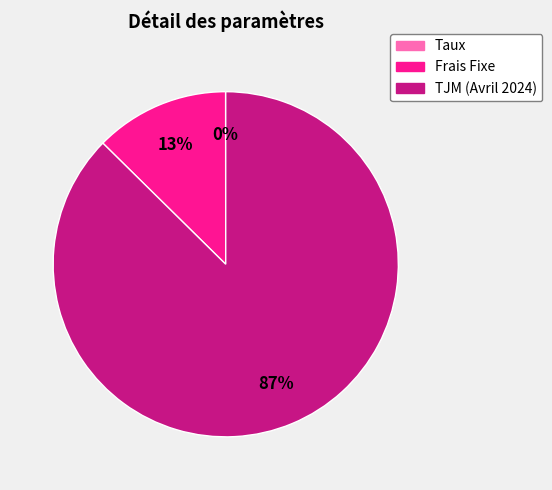

Does TJM (Avril 2024) represent more than half of the total?

Yes